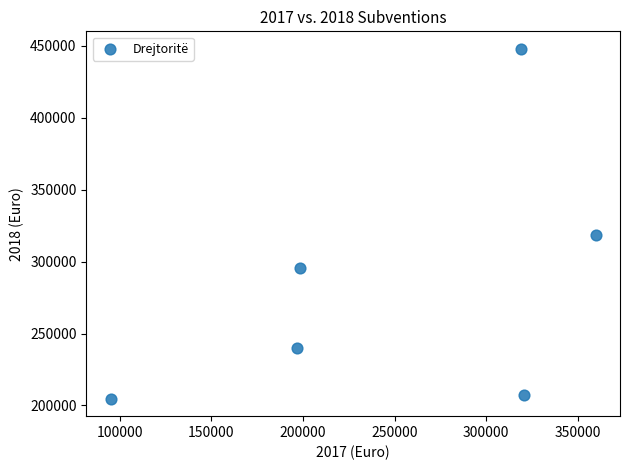

What is the average X value?

248250.2